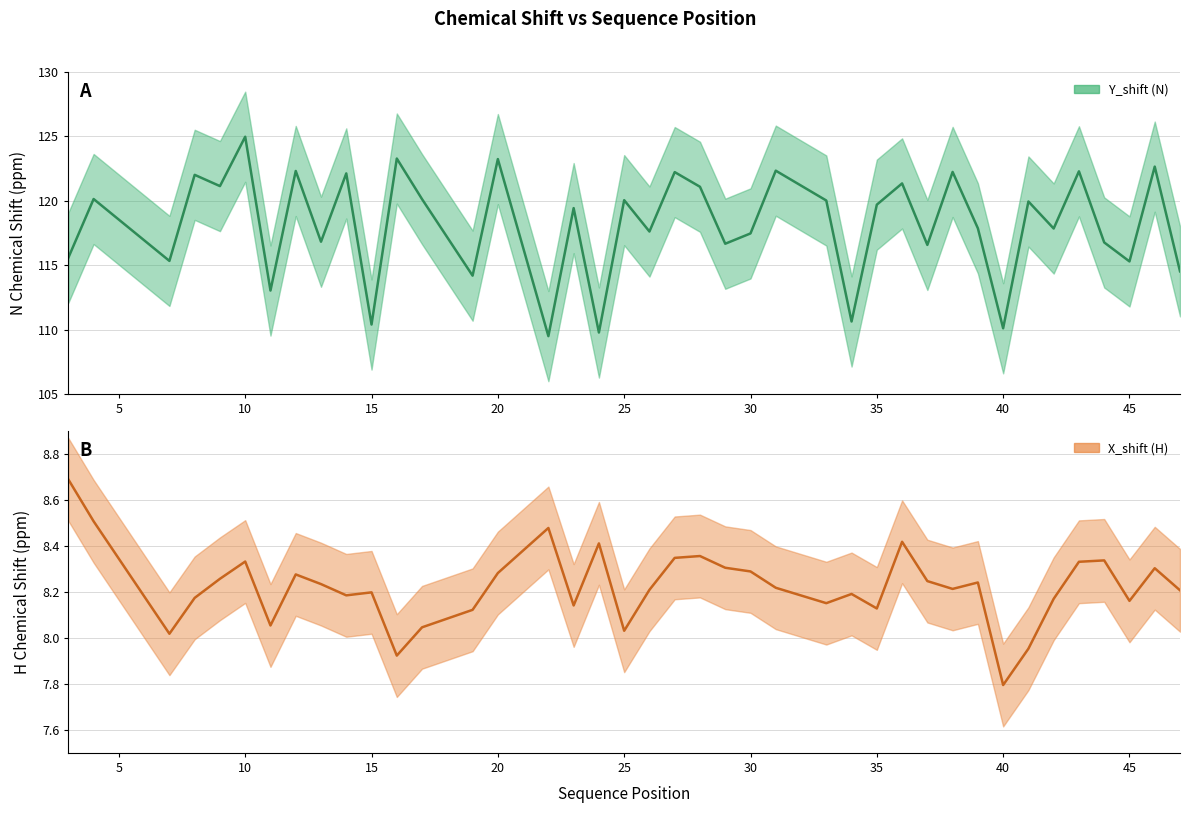

How many lines are shown in the chart?

2